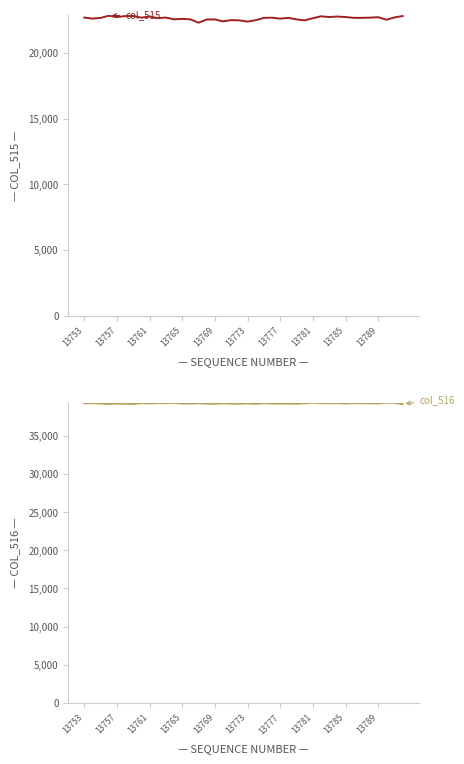

How many interior local valleys does the col_516 series have?

14